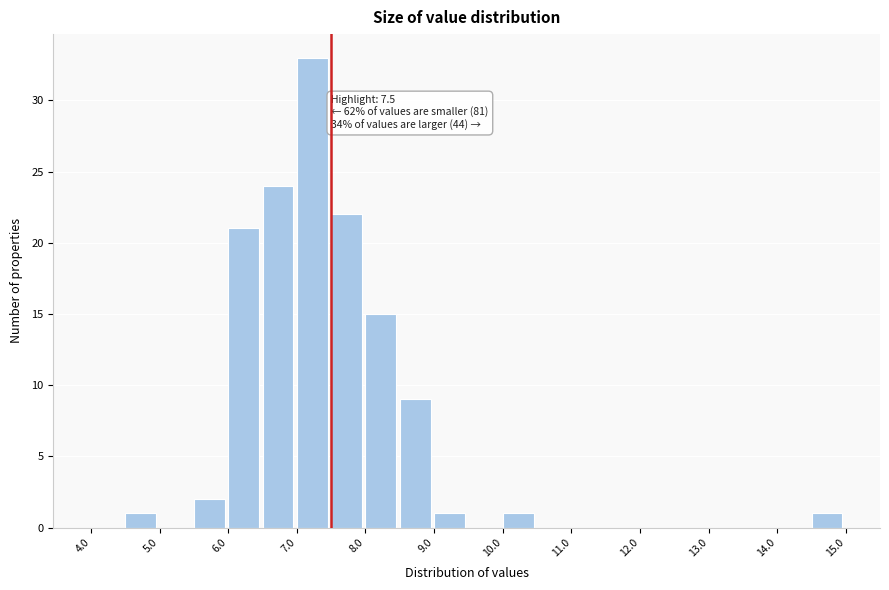

Over which range of the x-axis is the bar tallest?

7.0 to 7.5